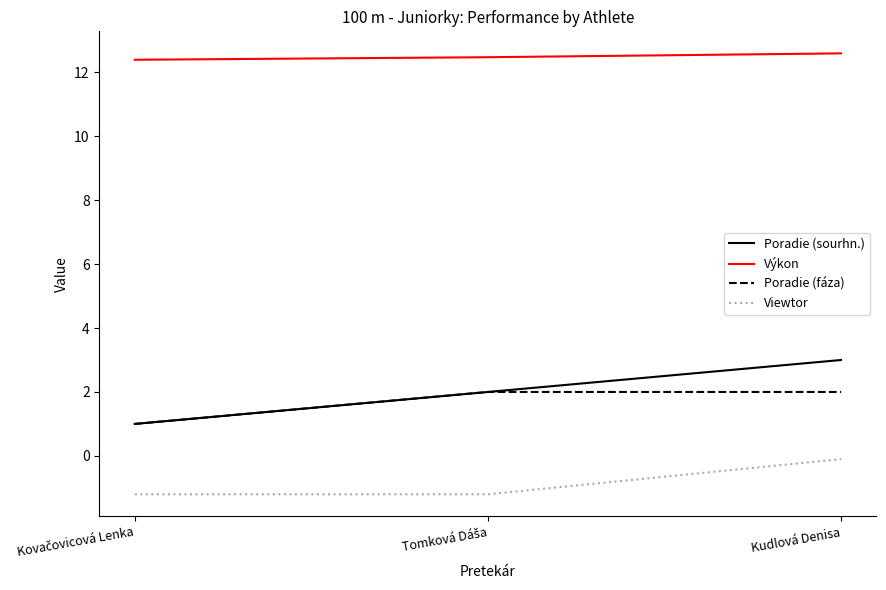

What is the lowest value of the Poradie (fáza) series?

1.0